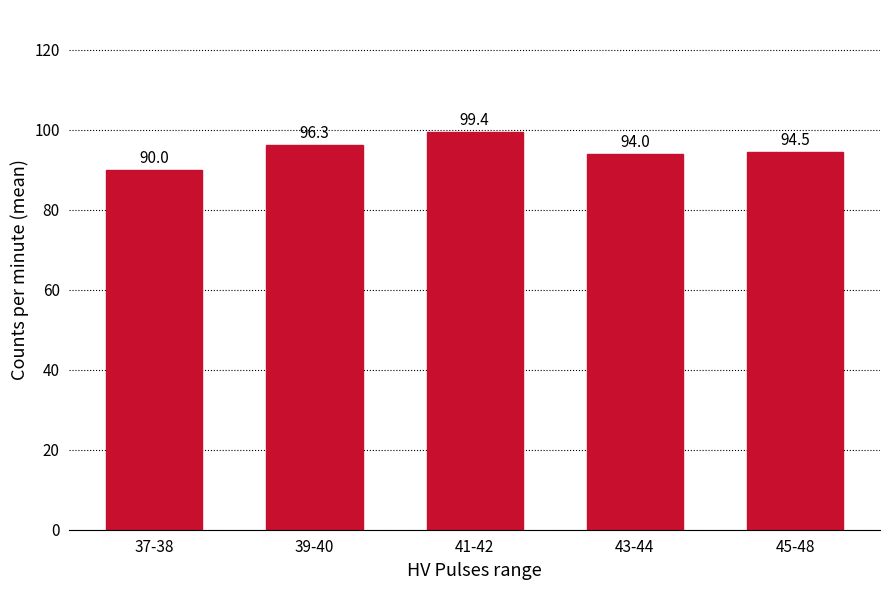

The value at 45-48 is 94.5. True or false?

True